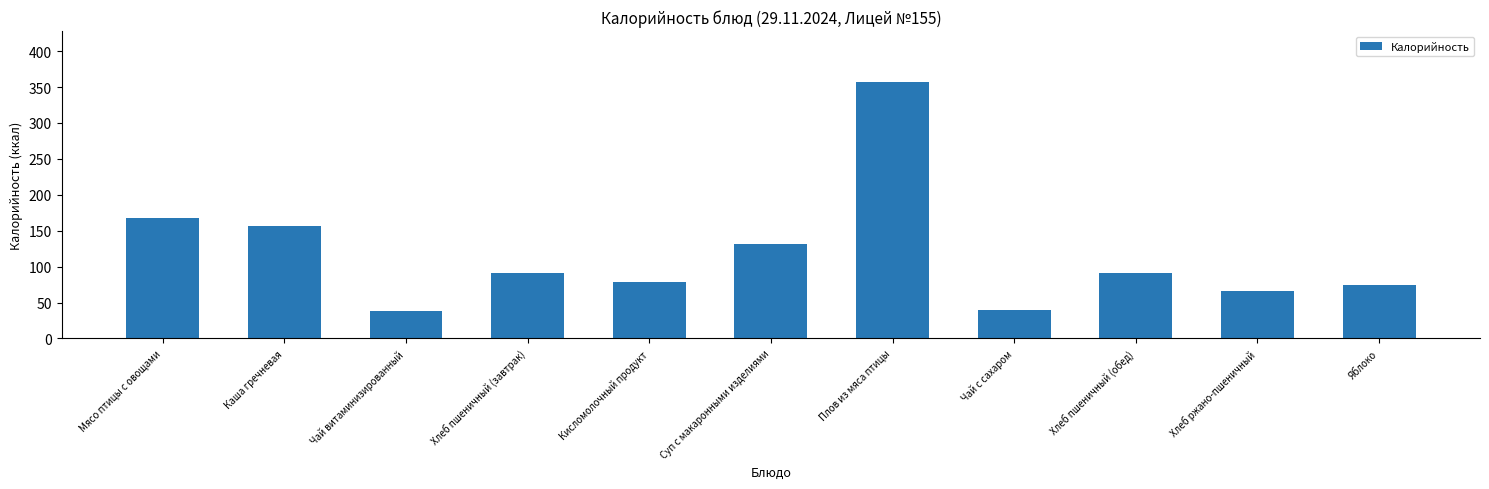

Which category has the highest value across all series?

Плов из мяса птицы